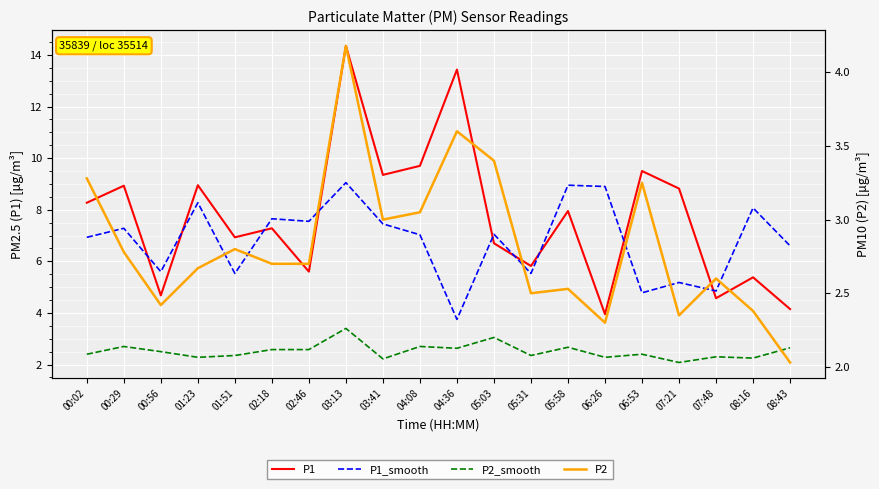

What are all the series names shown in the legend?

P1, P1_smooth, P2_smooth, P2